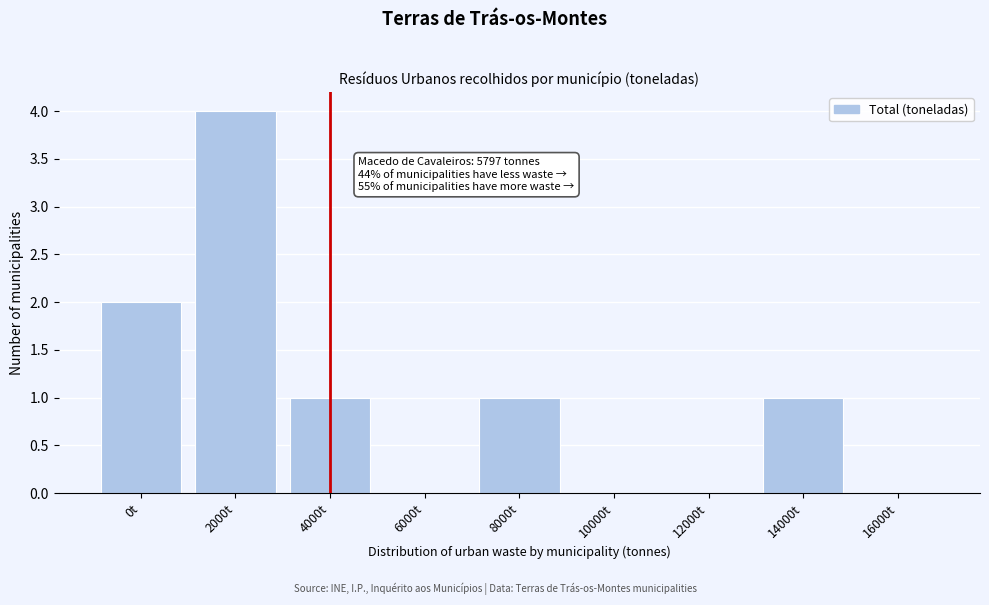

Reading left to right, what are all the values shown in this chart?

0t=2	2000t=4	4000t=1	6000t=0	8000t=1	10000t=0	12000t=0	14000t=1	16000t=0